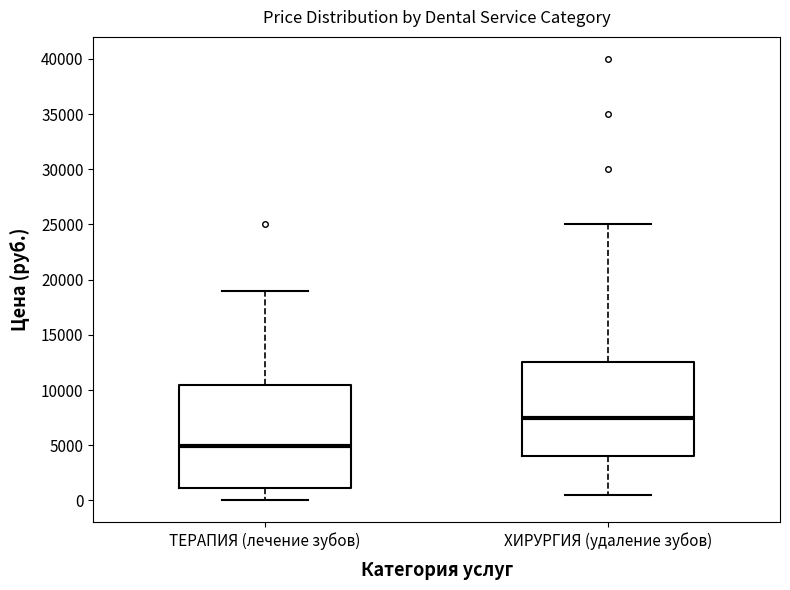

Comparing the boxes themselves (not the whiskers), which one is the tallest?

ТЕРАПИЯ (лечение зубов)